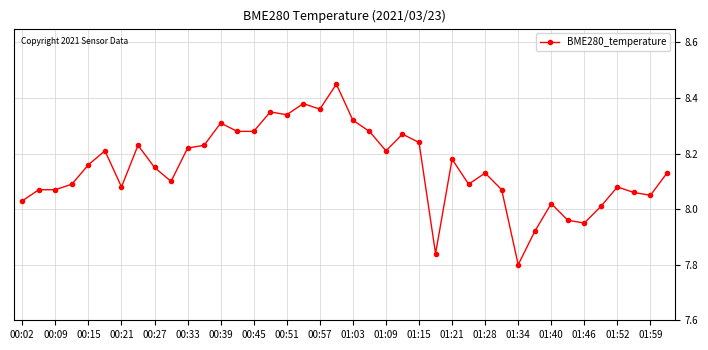

True or false: there are more than 2 points higher than both neighbors.

True